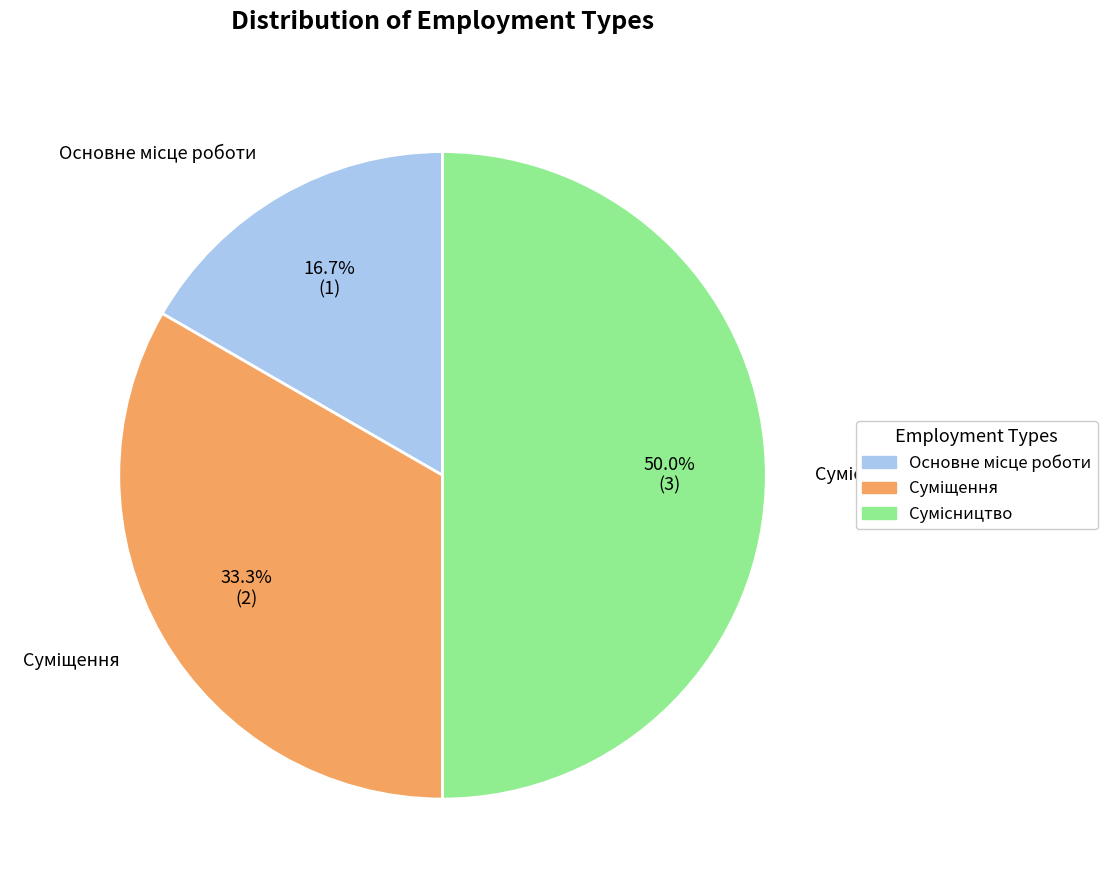

To the nearest percent, what portion does Основне місце роботи represent?

17%